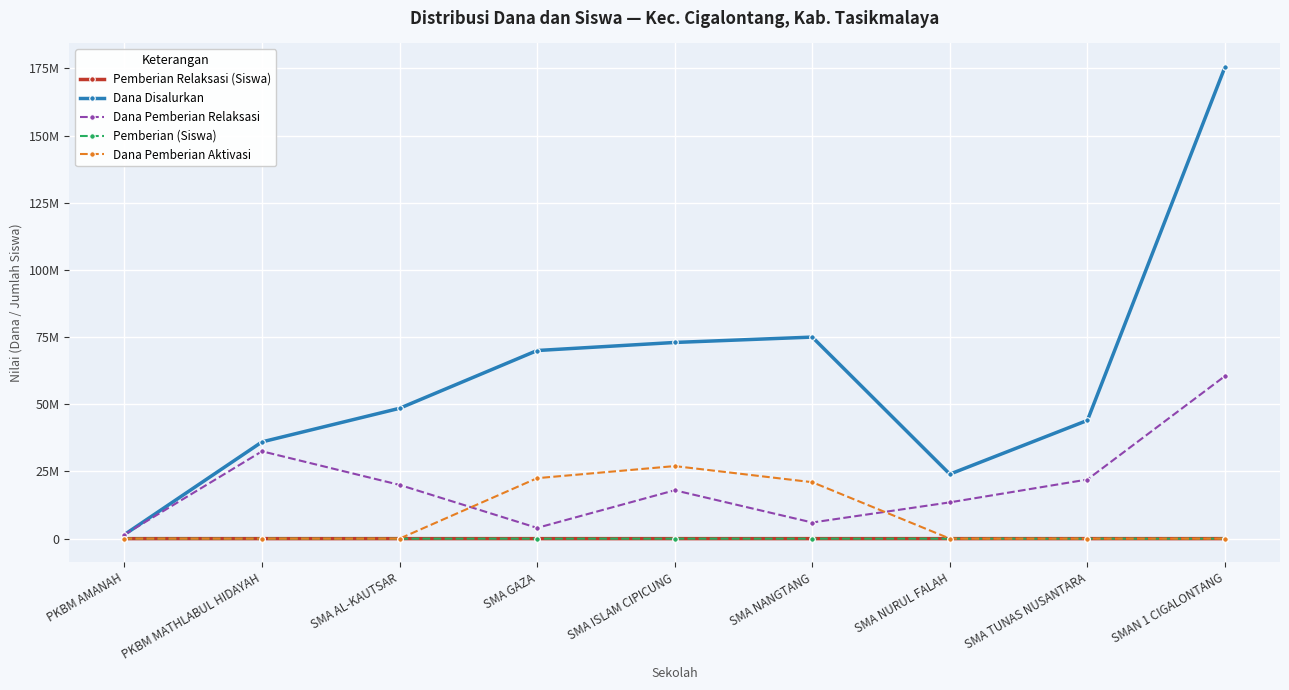

True or false: Pemberian (Siswa) and Dana Disalurkan cross at least once.

False